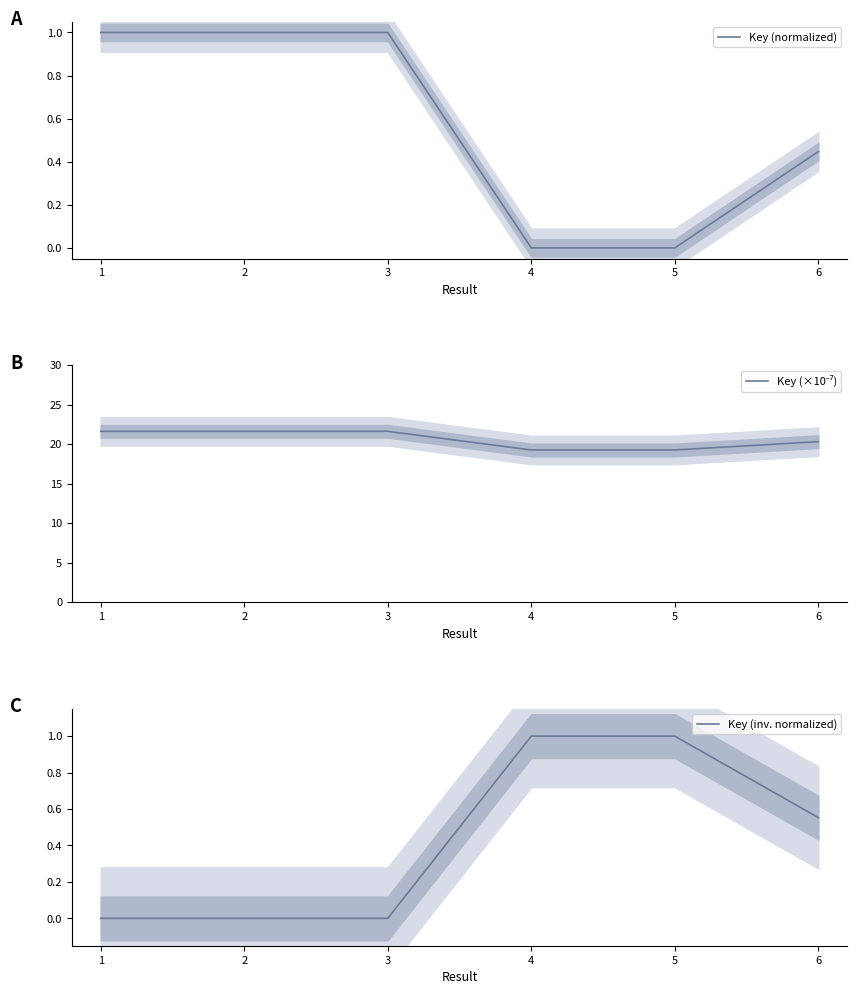

Is the value of Key (normalized) at 6 greater than the value of Key (×10⁻⁷) at 4?

No